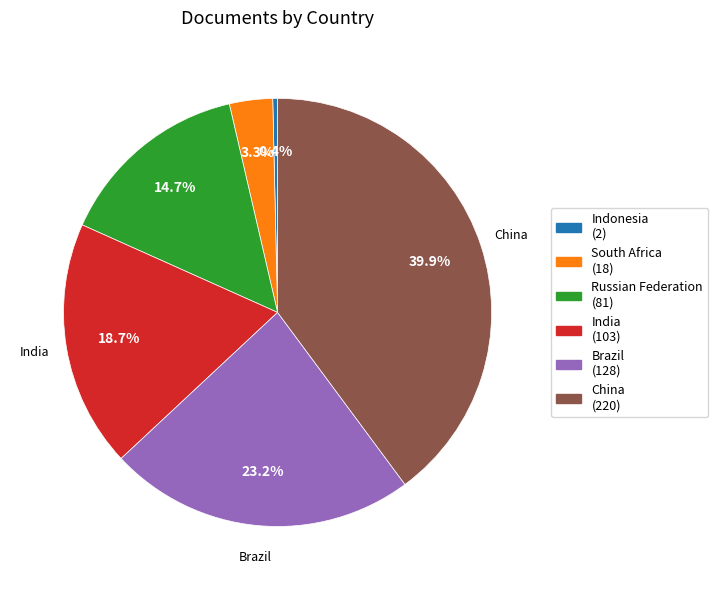

Is Russian Federation the majority of the pie?

No